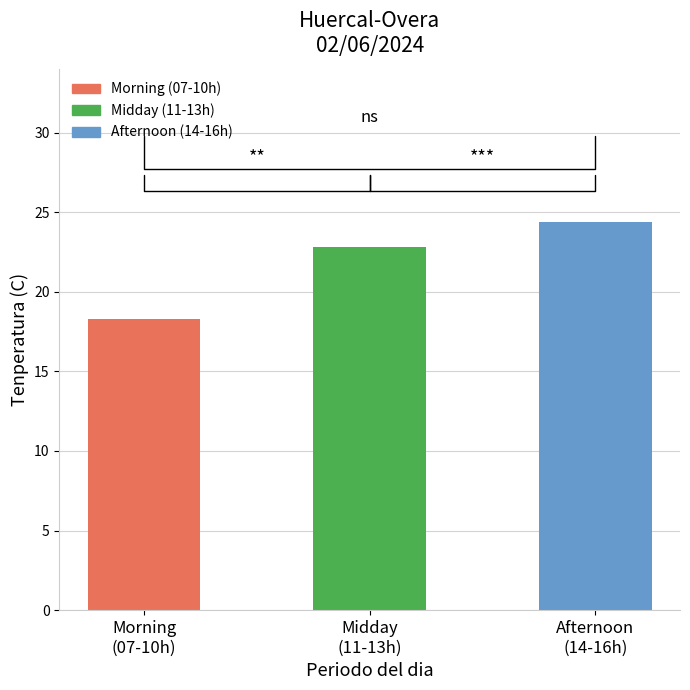

What is the greatest value displayed?

24.4